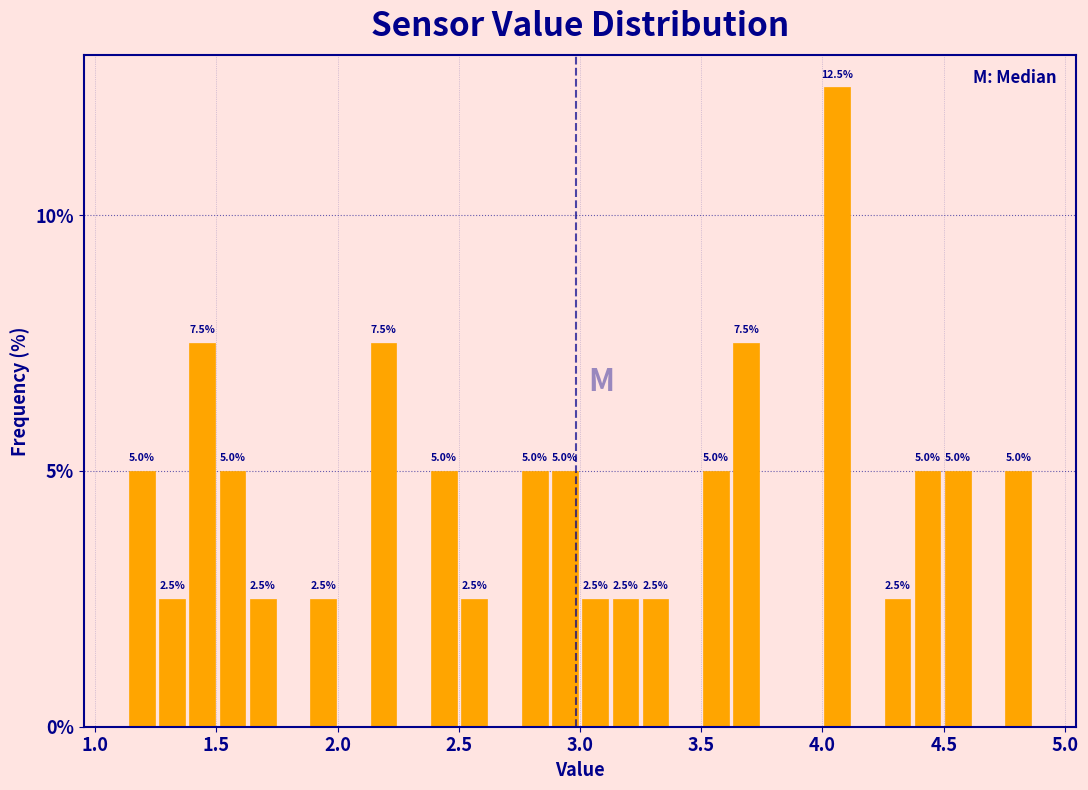

Read against the x-axis, roughly where is the centre of the tallest bar?

4.05